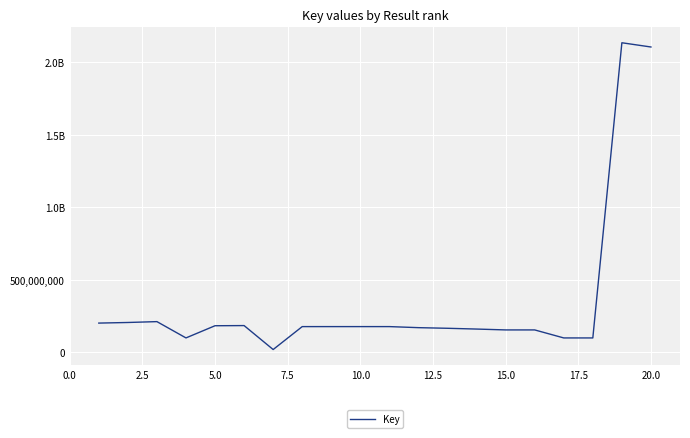

Does the chart have visible grid lines?

Yes